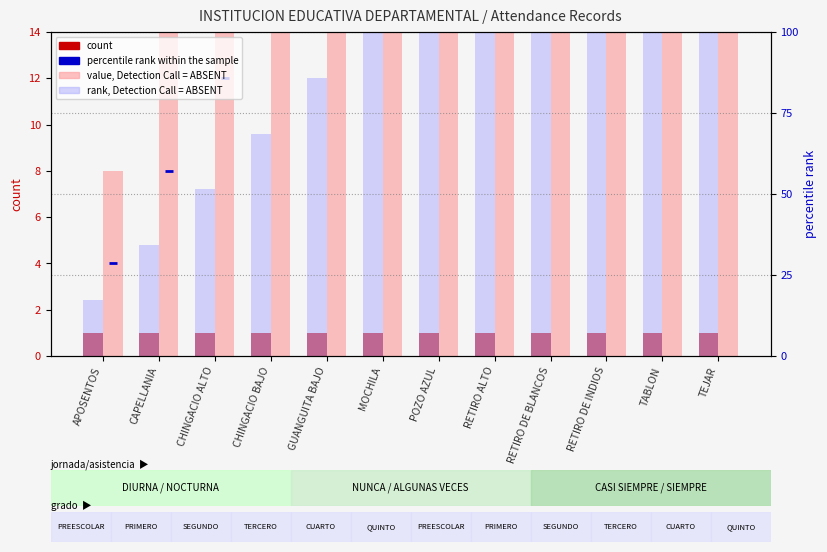

Rank the categories by rank, Detection Call = ABSENT value from highest to lowest.

TEJAR, TABLON, RETIRO DE INDIOS, RETIRO DE BLANCOS, RETIRO ALTO, POZO AZUL, MOCHILA, GUANGUITA BAJO, CHINGACIO BAJO, CHINGACIO ALTO, CAPELLANIA, APOSENTOS